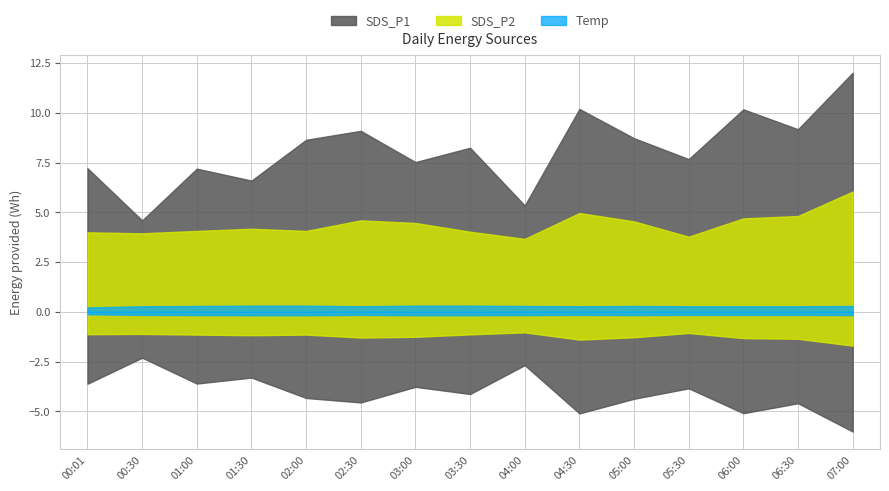

What position from the right is 04:00?

7